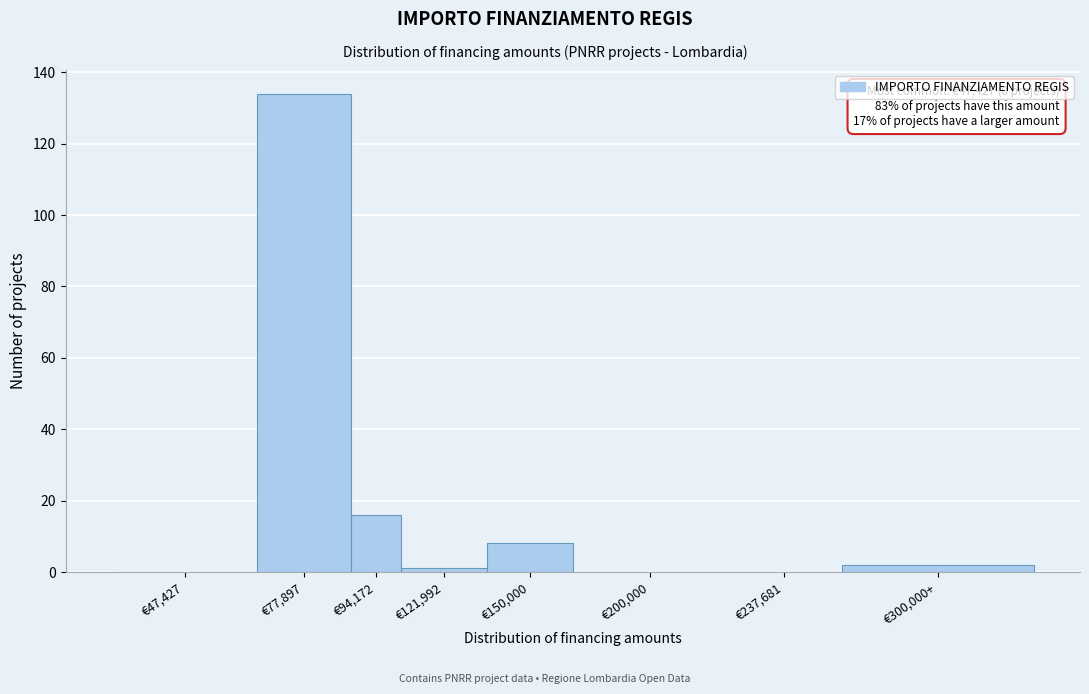

Reading left to right, extract all data points from this chart.

€47,427=0	€77,897=134	€94,172=16	€121,992=1	€150,000=8	€200,000=0	€237,681=0	€300,000+=2